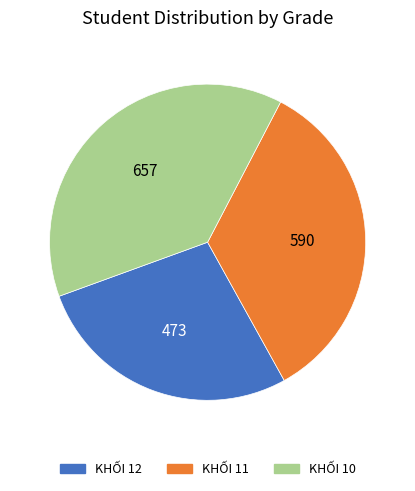

Which slice is the largest?

KHỐI 10